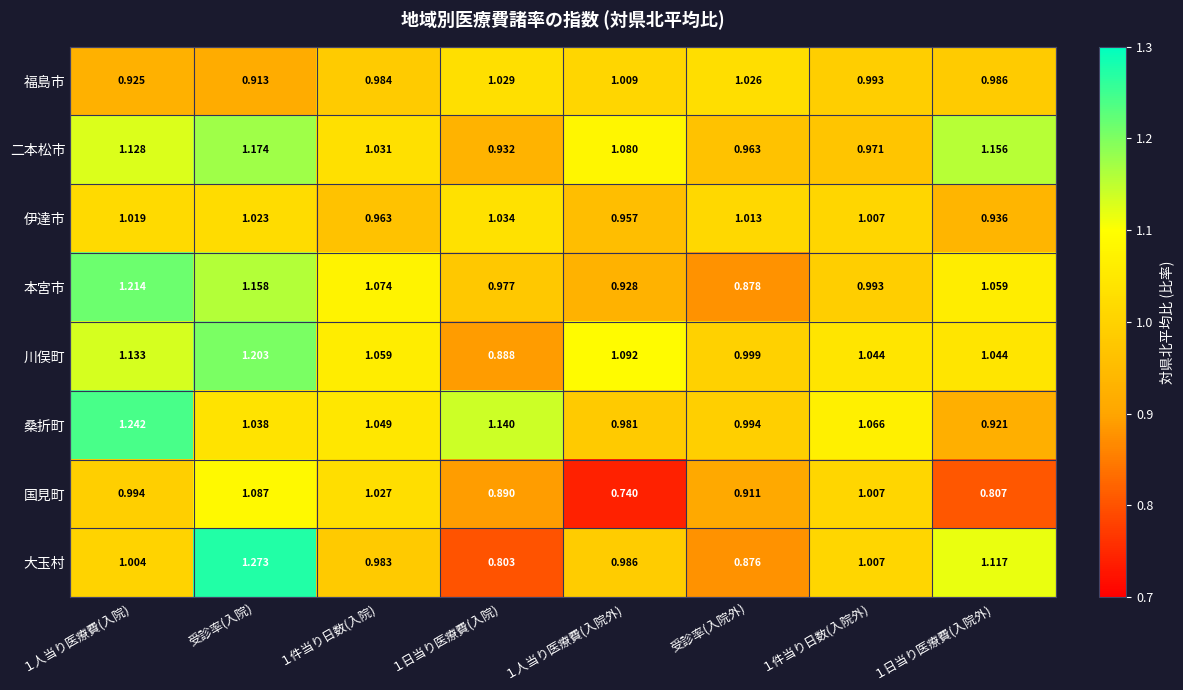

Which category has the lowest value in the 福島市 series?

受診率(入院)